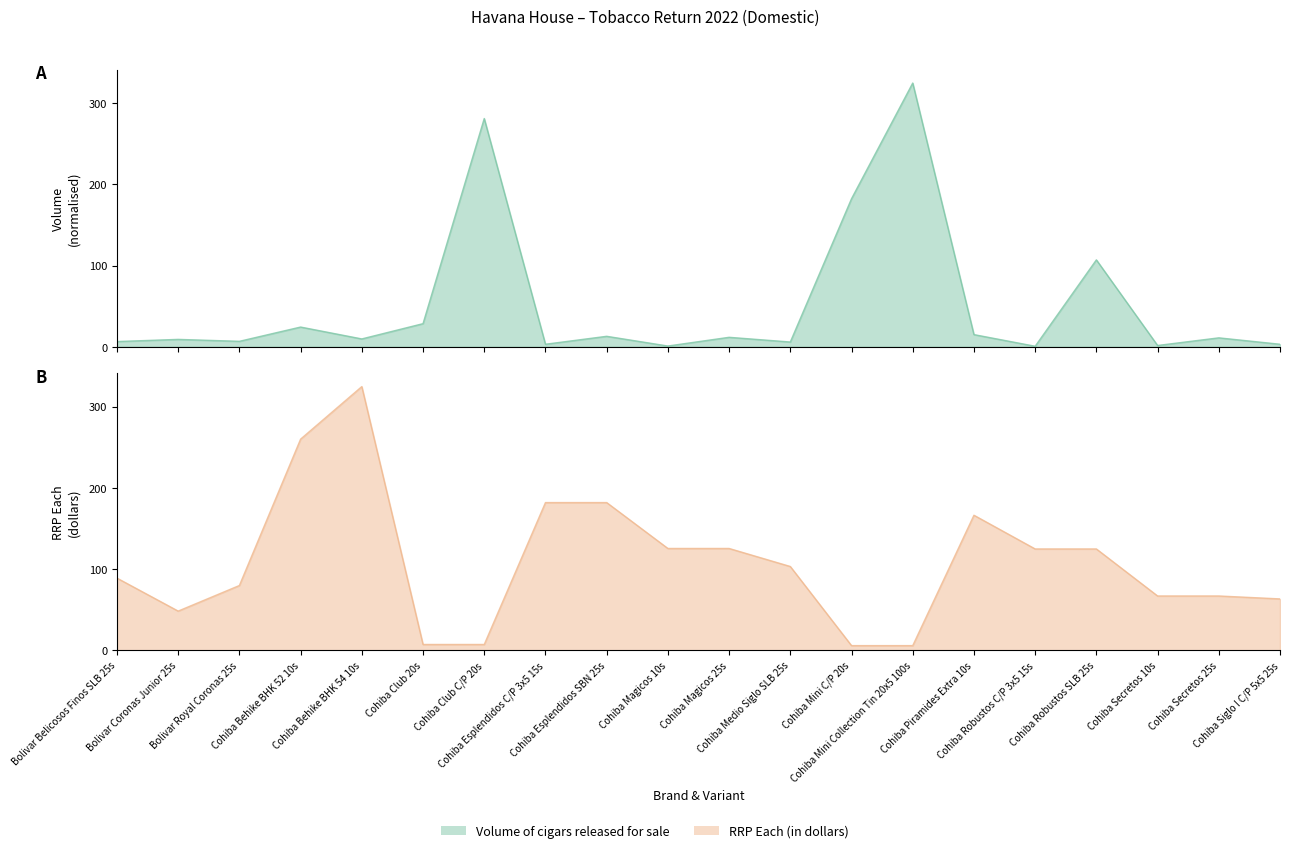

What is the value of the RRP Each (in dollars) point at the 1st from the left?

88.9